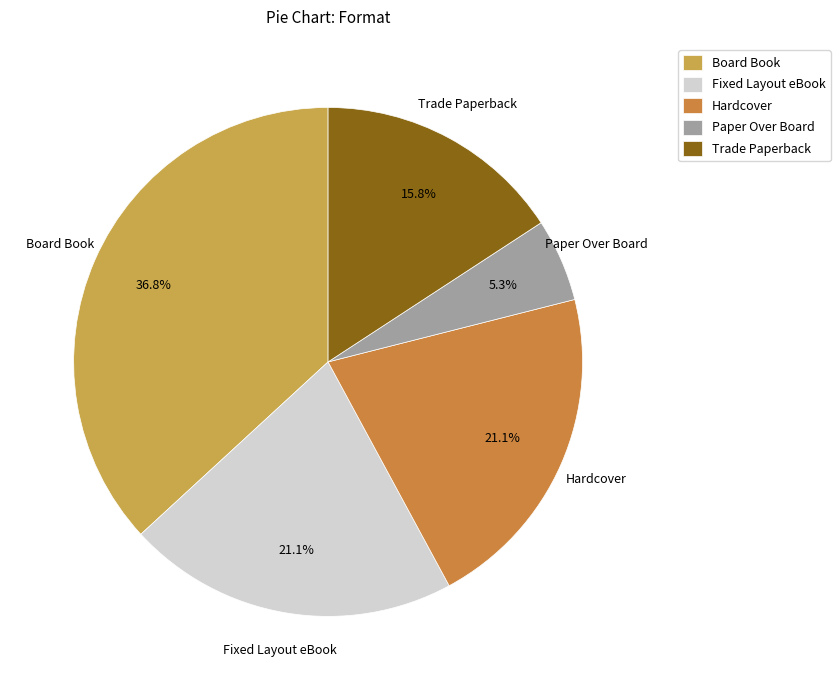

To the nearest percent, what percentage of the pie is Hardcover?

21%